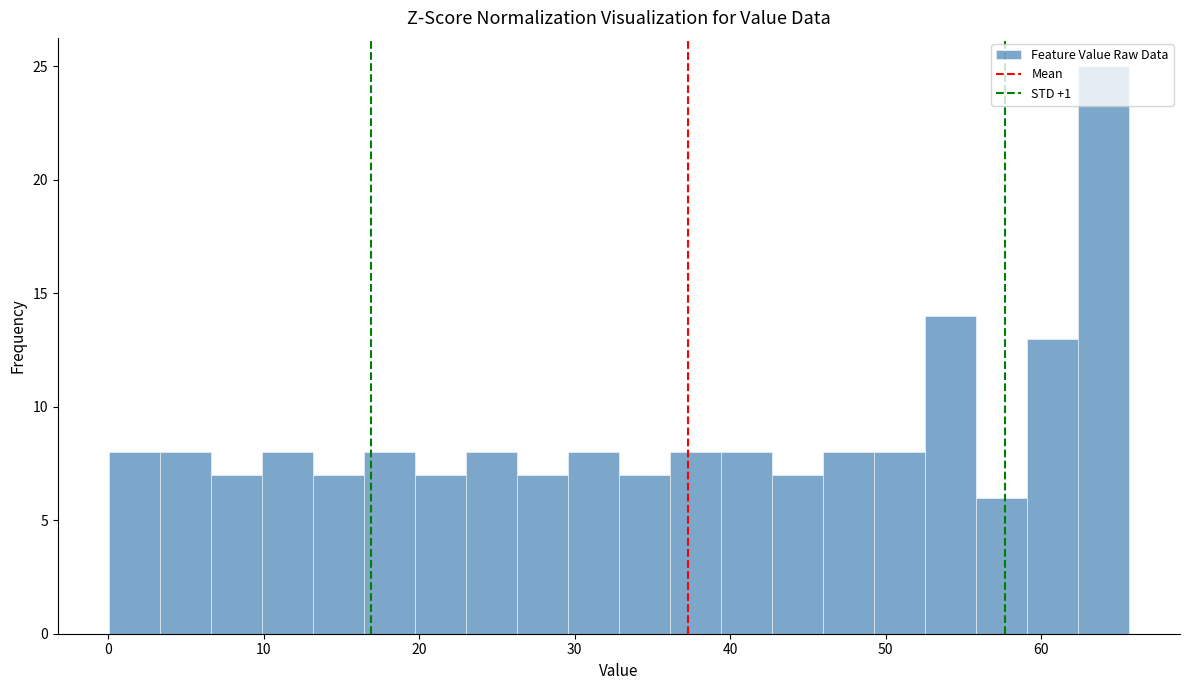

Read against the x-axis, roughly where is the centre of the tallest bar?

64